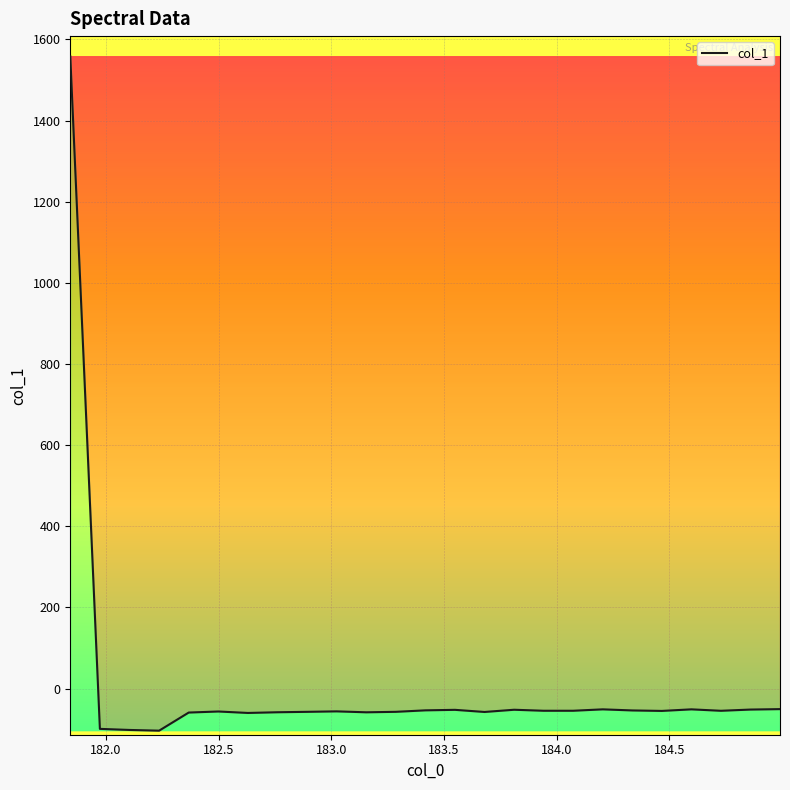

How many positive values are there?

1